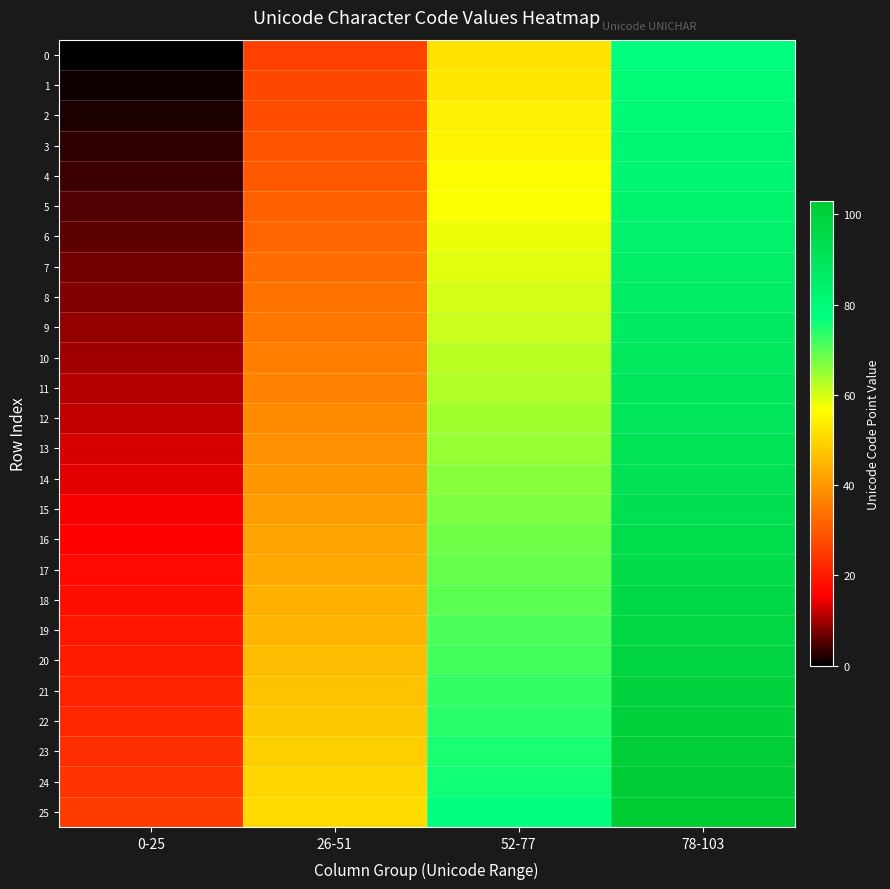

Which label corresponds to the smallest value in the chart?

0-25